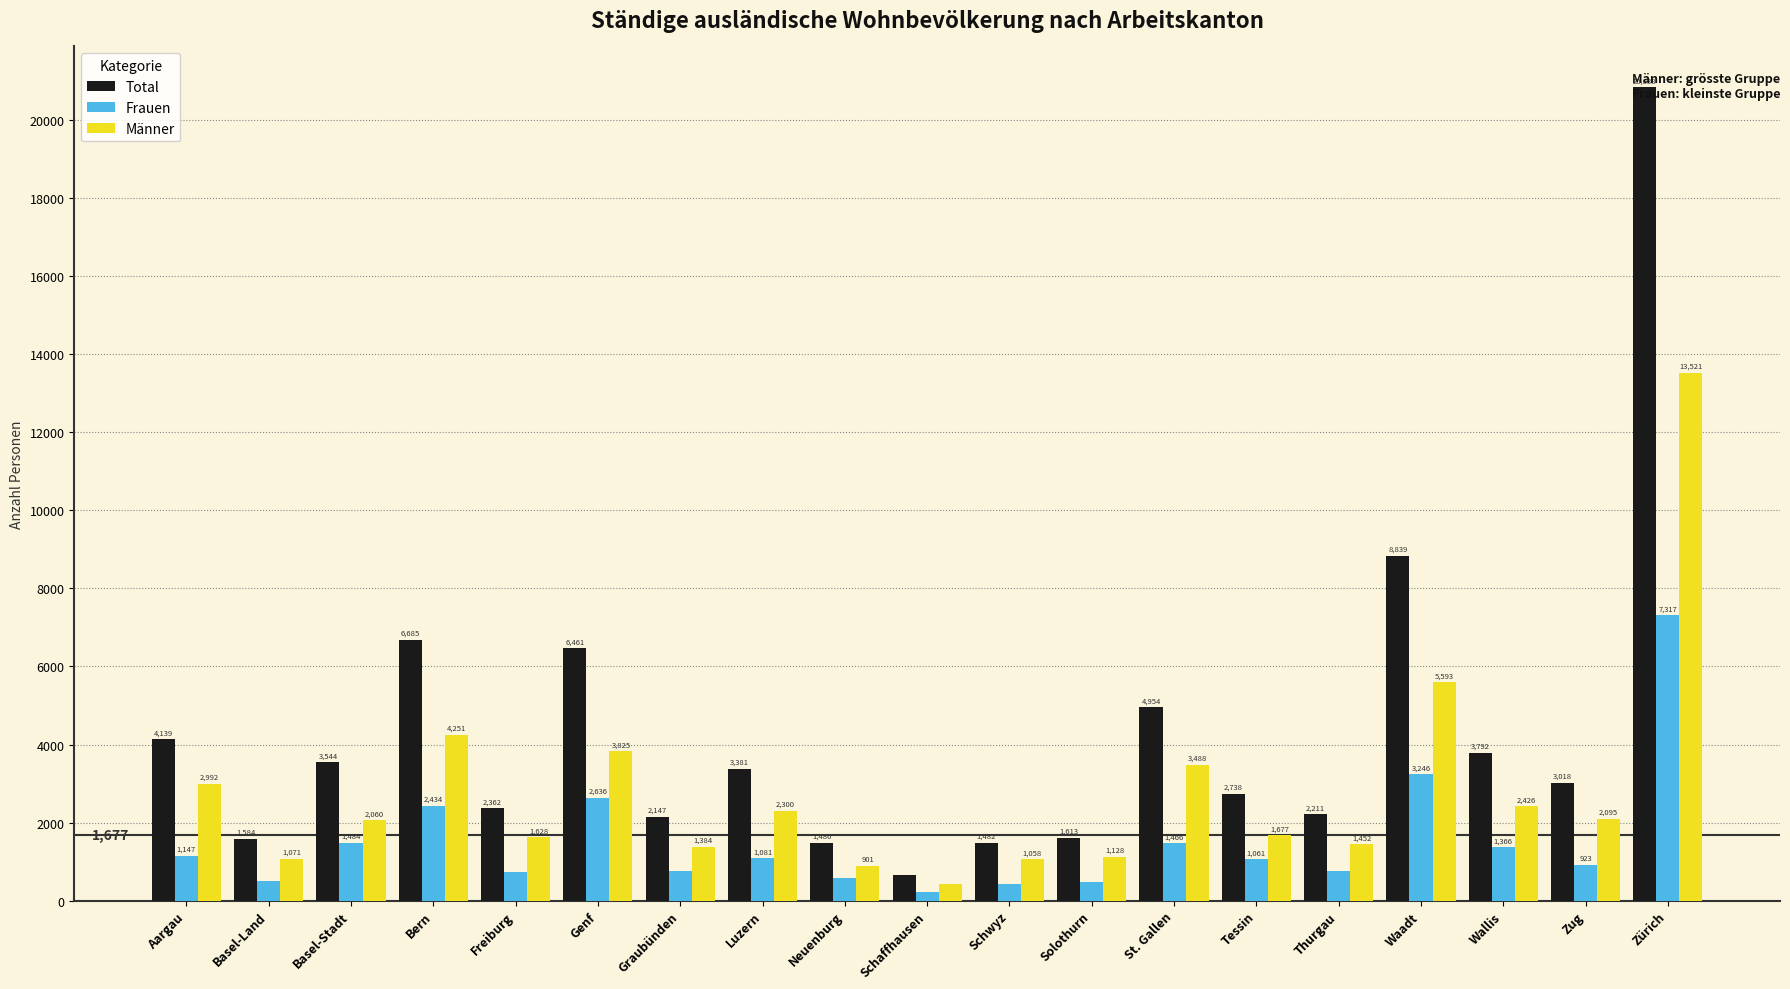

What is the label of the 13th bar from the right?

Graubünden